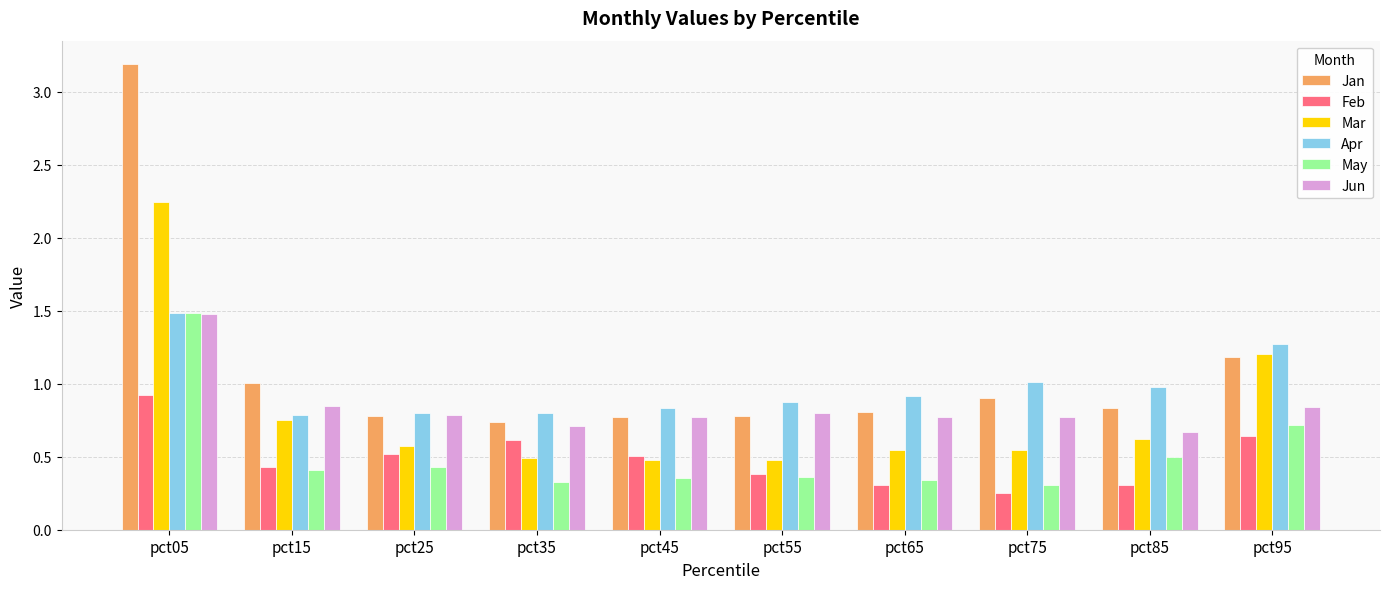

Is it true that Jan equals 1.2 at pct95?

True